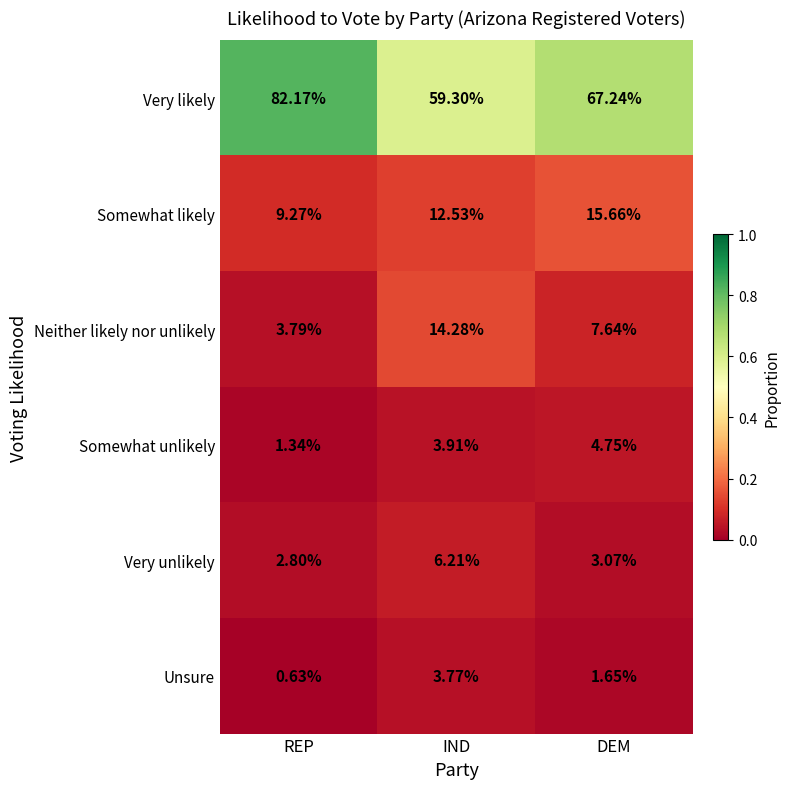

Between REP and IND, which series saw the biggest shift?

Very likely